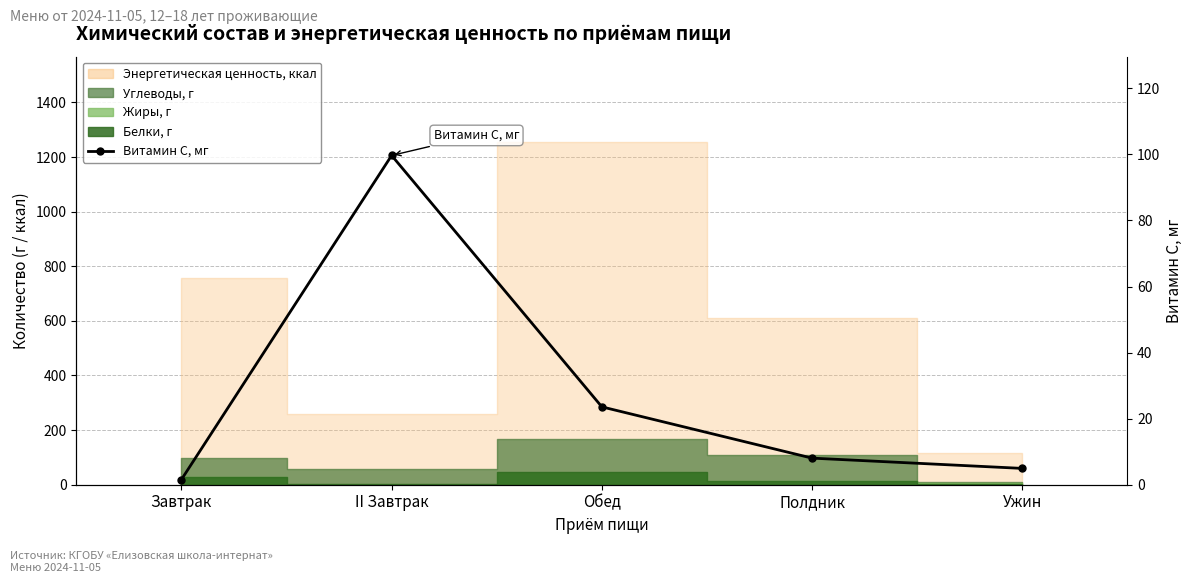

Where does the data first go above 8?

II Завтрак